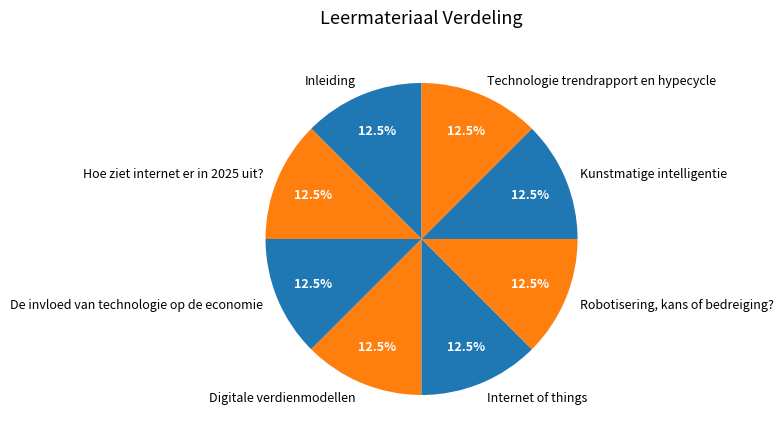

How many slices are in this pie chart?

8